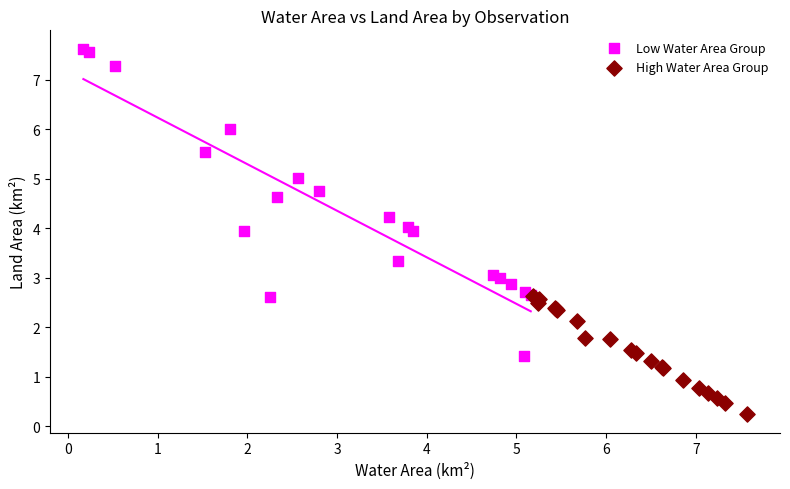

Which series has the largest Y range (max minus min)?

Low Water Area Group